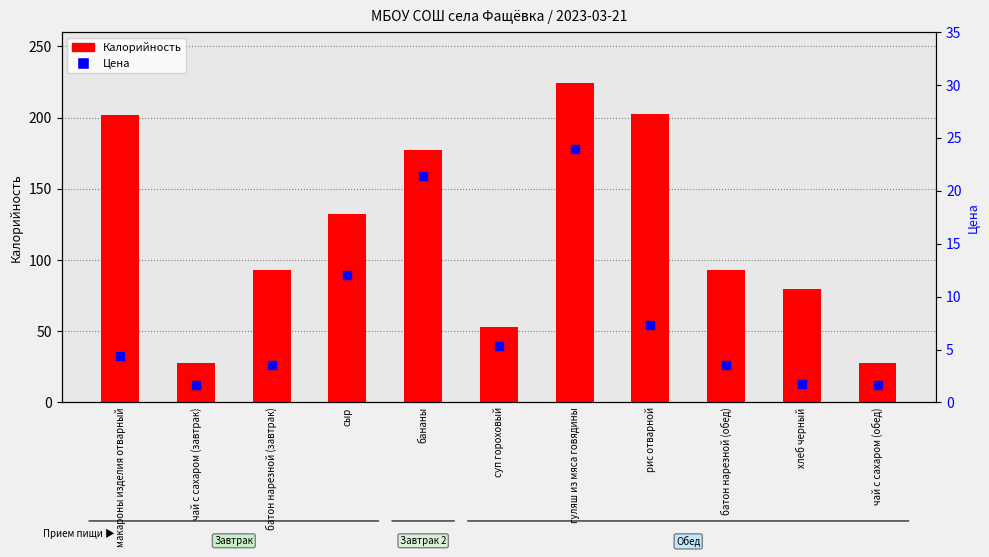

What is the total value across all series at гуляш из мяса говядины?

248.0